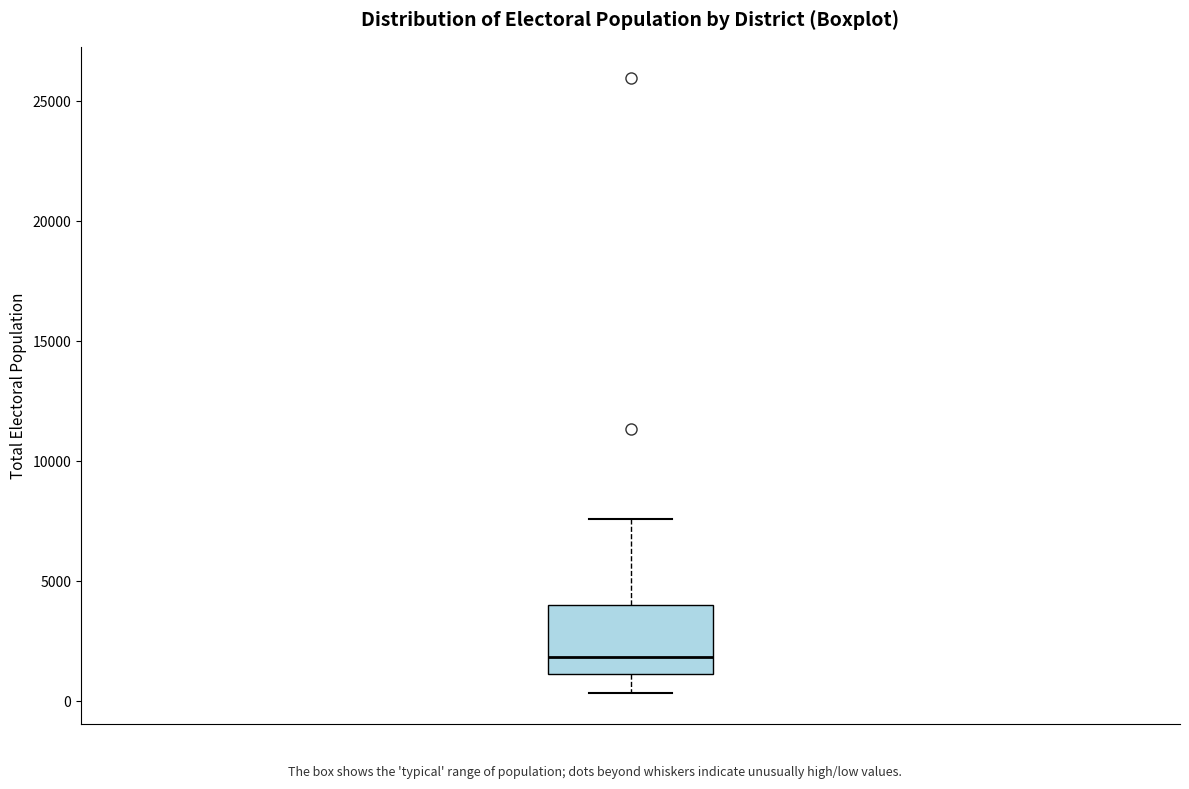

Where does the lower whisker of the box end on the y-axis? The values are not printed on the chart, so give them approximately, as read against the axis.

500